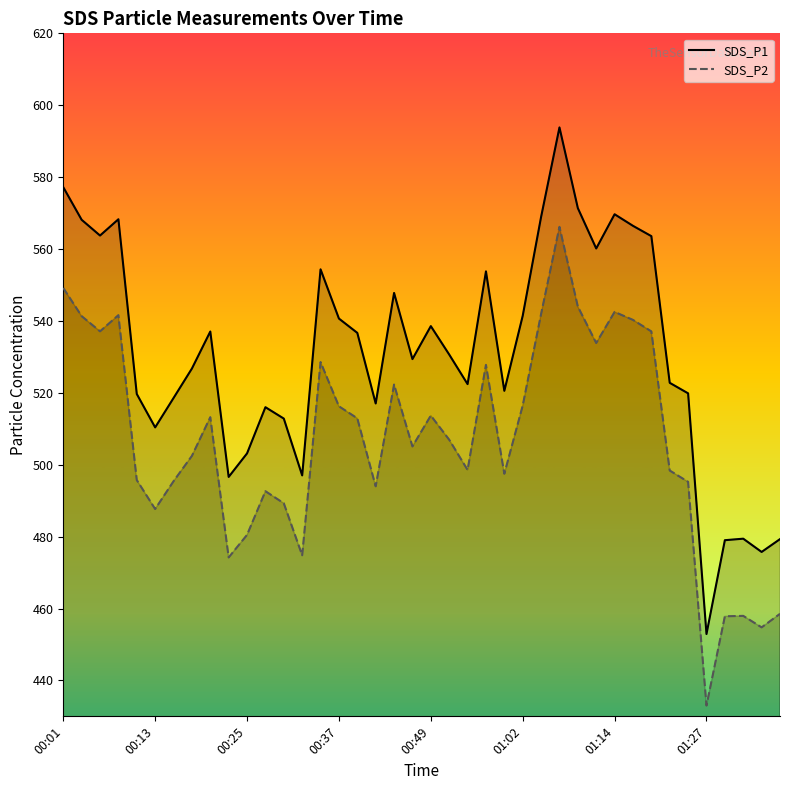

What is the minimum value for SDS_P1?

452.9